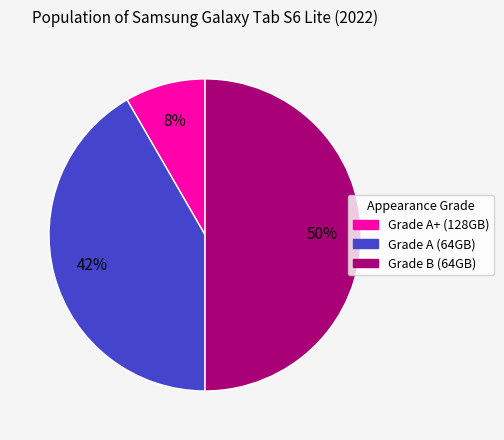

Do Grade B (64GB) and Grade A+ (128GB) together represent more than half of the pie?

Yes